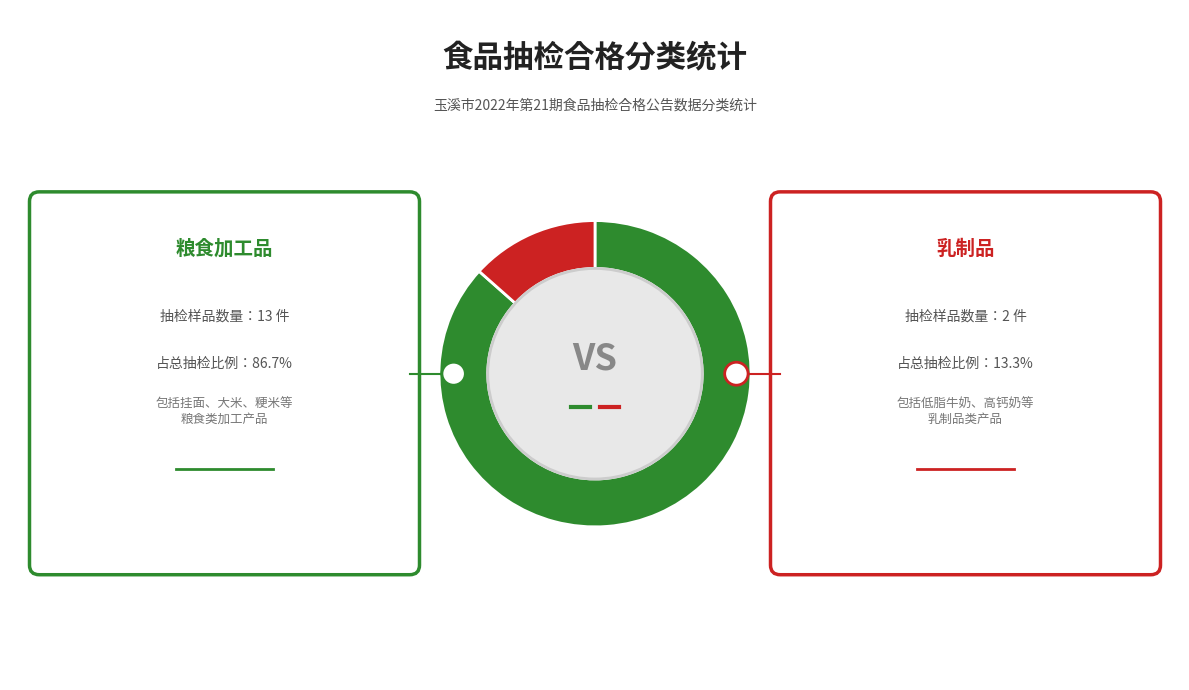

What percentage do 乳制品 and 粮食加工品 together represent?

100.0%